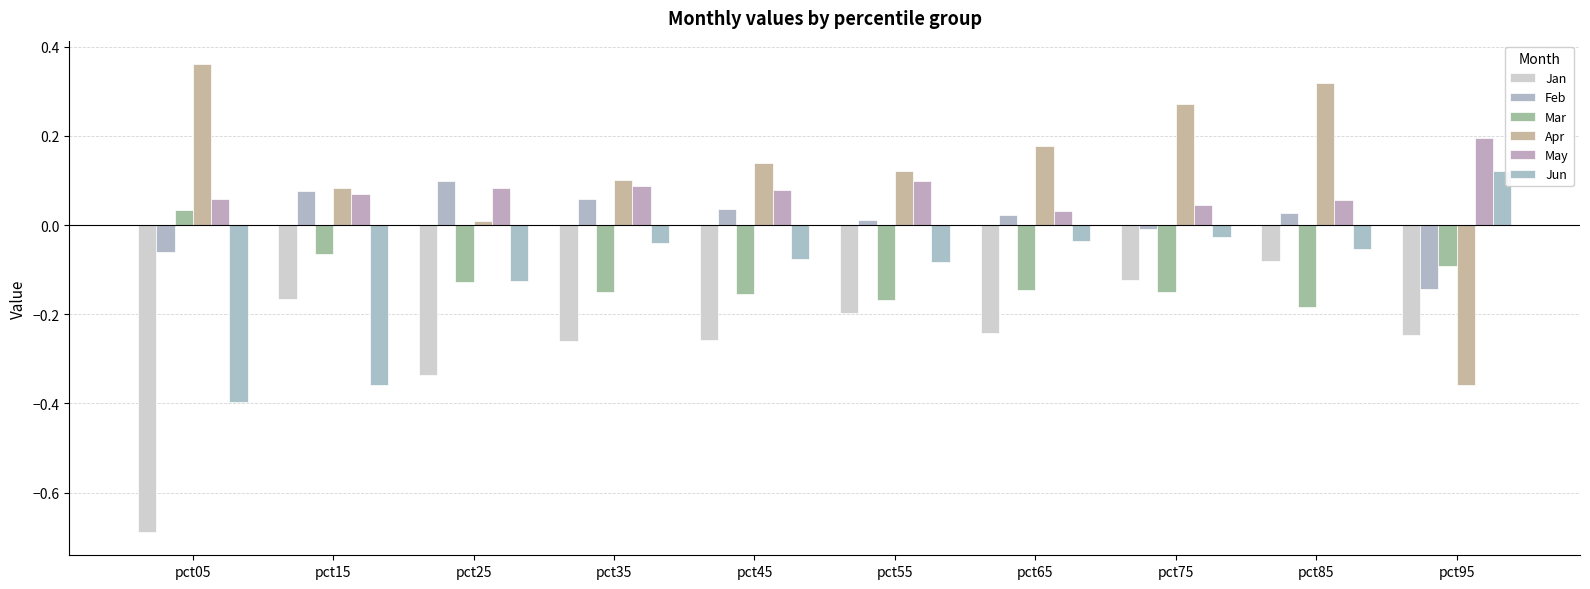

True or false: Jun has a value of -0.0 at pct35.

False